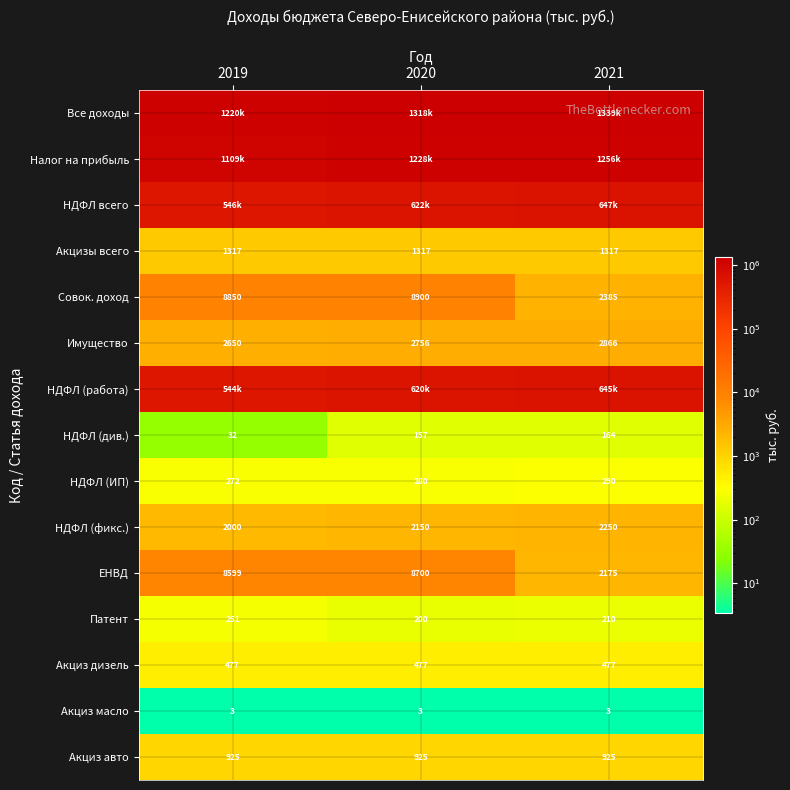

Is it true that НДФЛ (ИП) equals 280.0 at 2020?

True